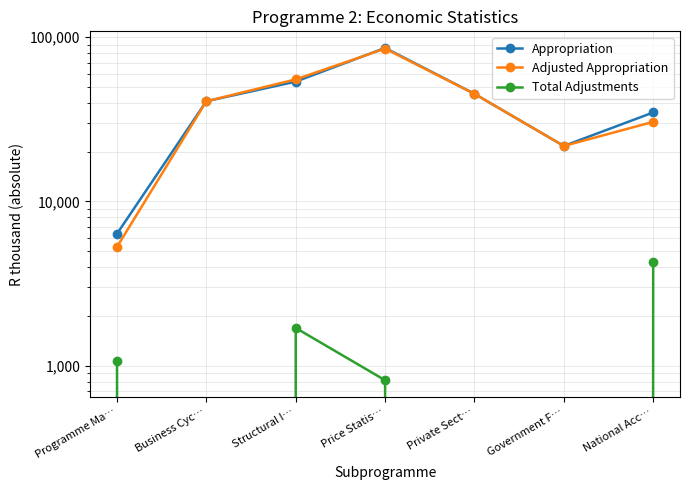

True or false: Total Adjustments and Adjusted Appropriation intersect in this chart.

False